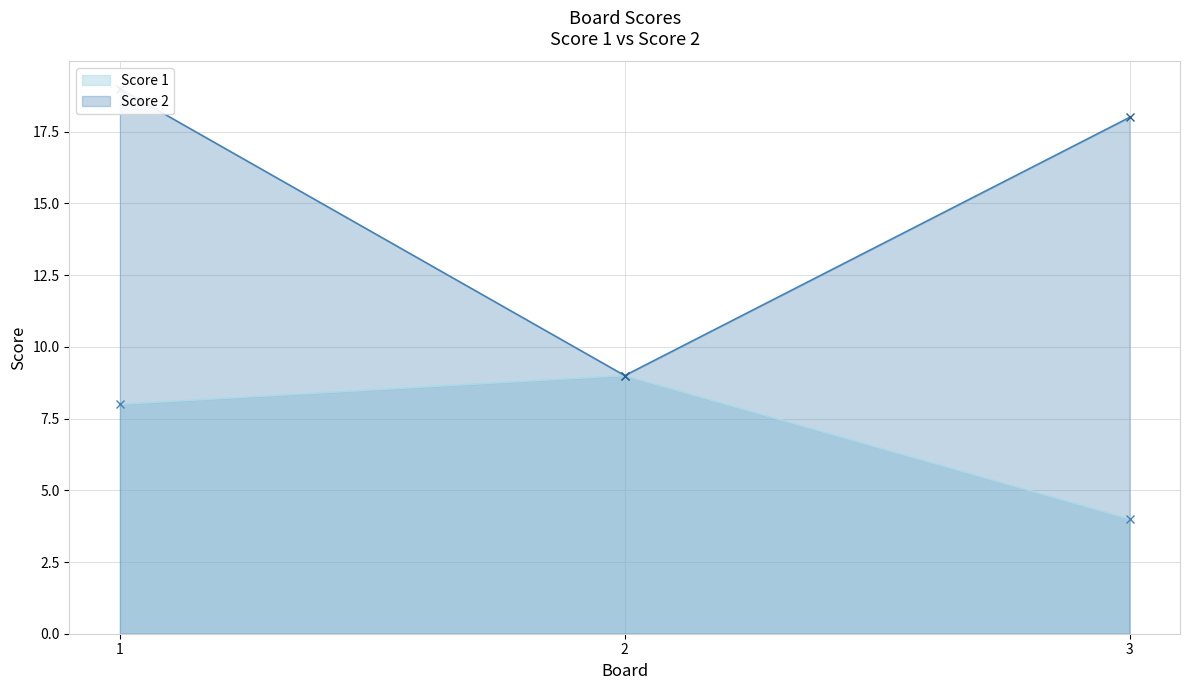

What is the average value of the Score 1 series?

7